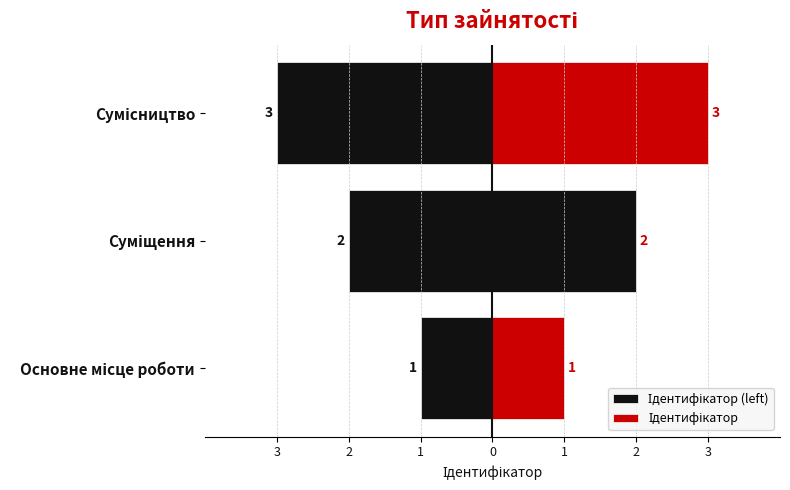

What is the minimum value for Ідентифікатор (left)?

-3